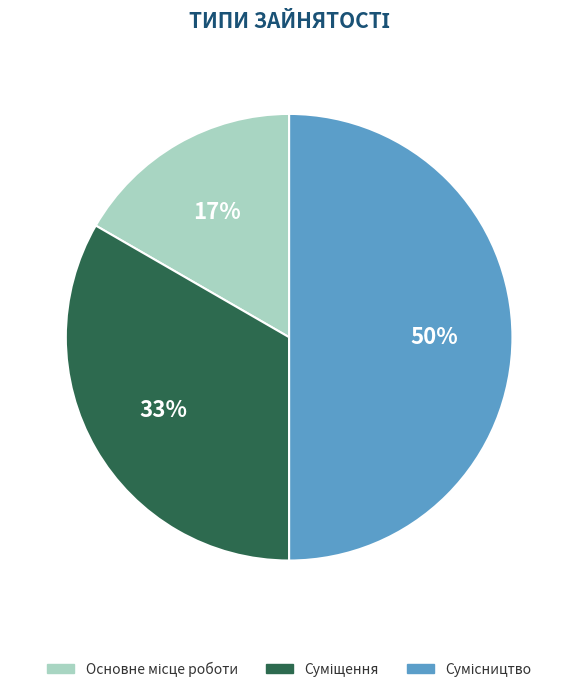

To the nearest percent, what is the average slice percentage?

33%